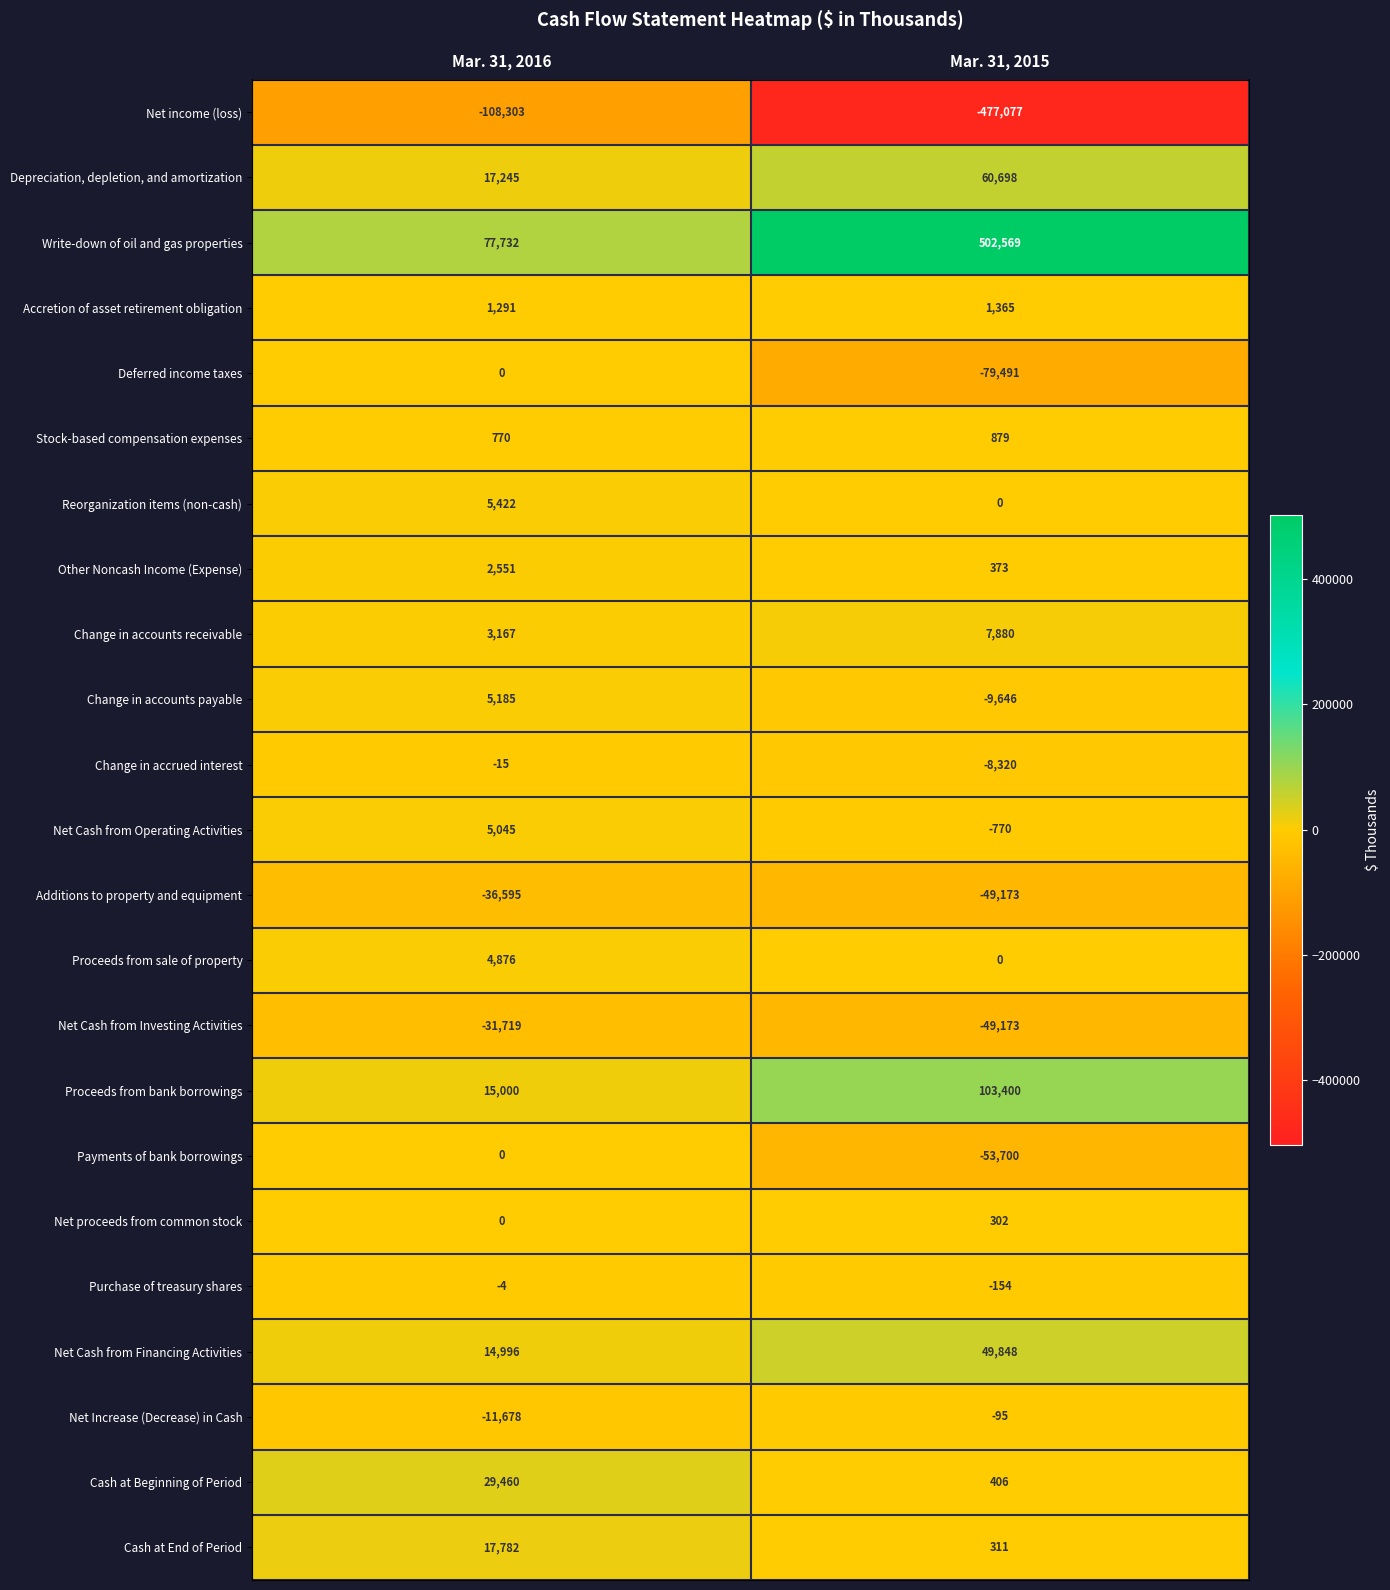

What is the difference between the maximum and minimum values in the Change in accounts payable series?

14831